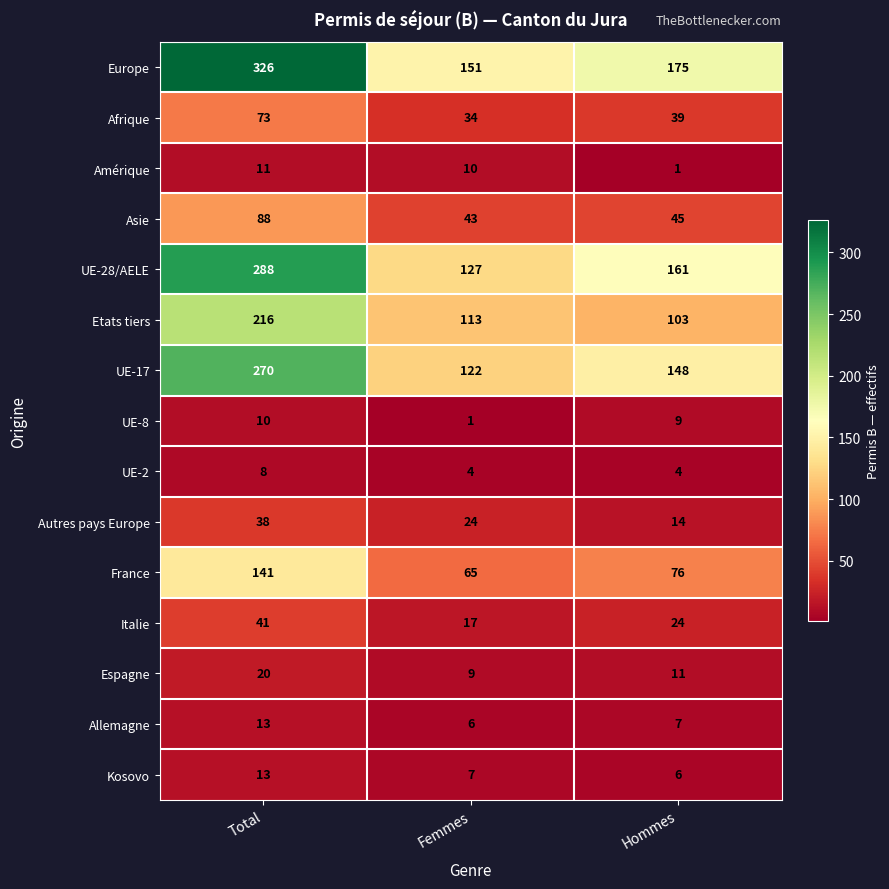

Which series has the largest total across all categories?

Europe